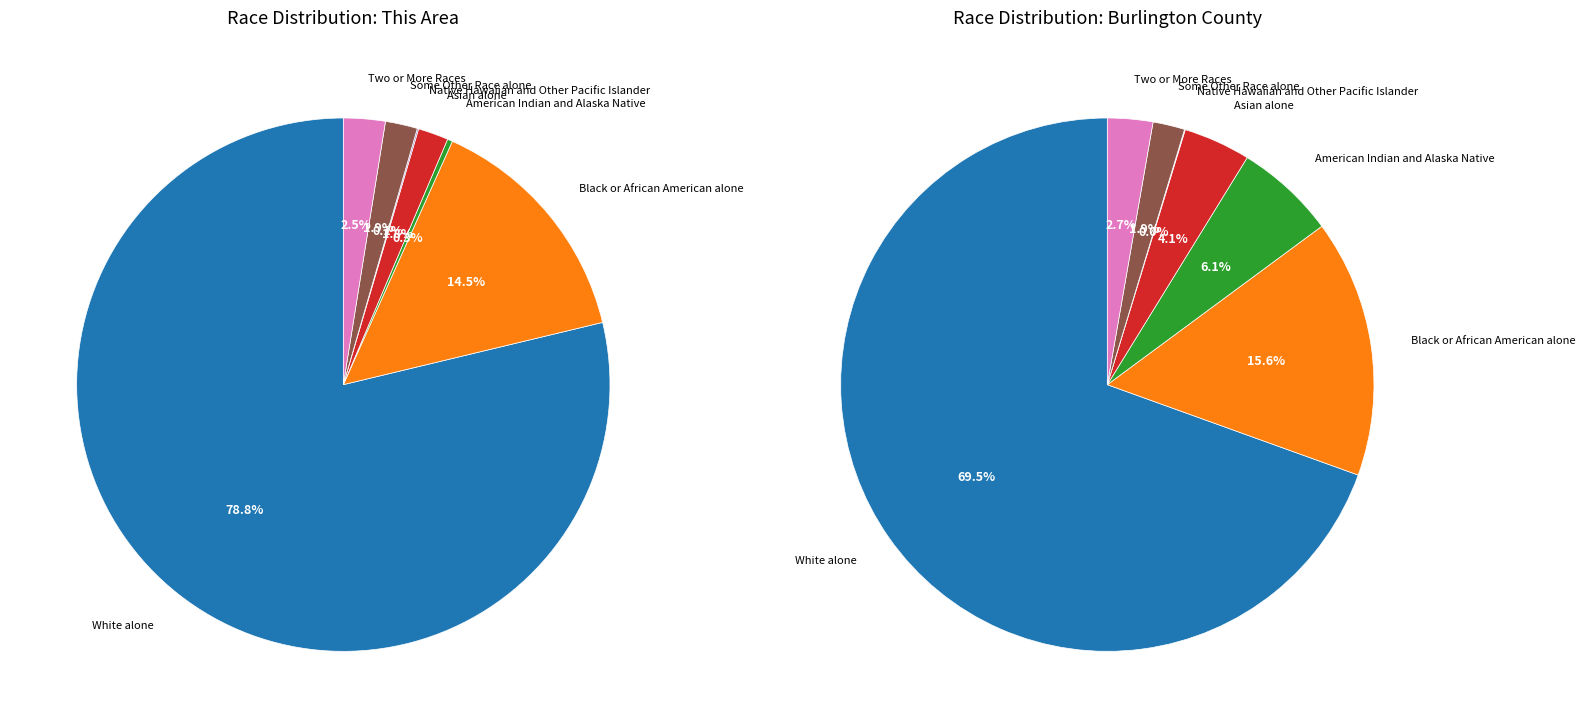

Rank the categories by value from lowest to highest.

Native Hawaiian and Other Pacific Islander, American Indian and Alaska Native, Asian alone, Some Other Race alone, Two or More Races, Black or African American alone, White alone